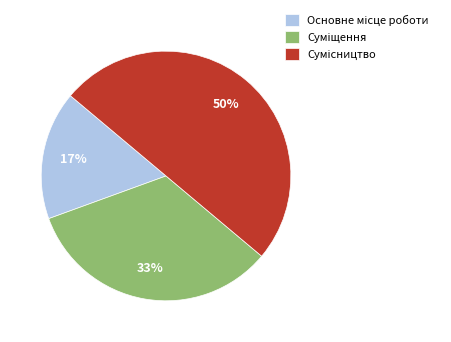

To the nearest percent, what is the average slice percentage?

33%